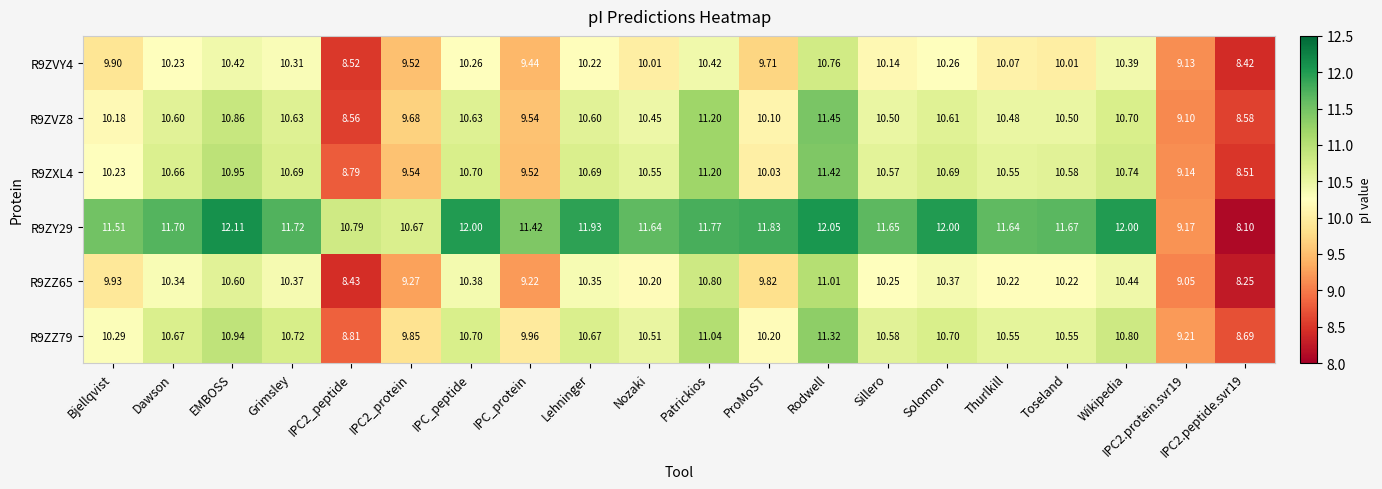

Is the value of R9ZVZ8 at IPC_protein greater than the value of R9ZVY4 at IPC2.peptide.svr19?

Yes